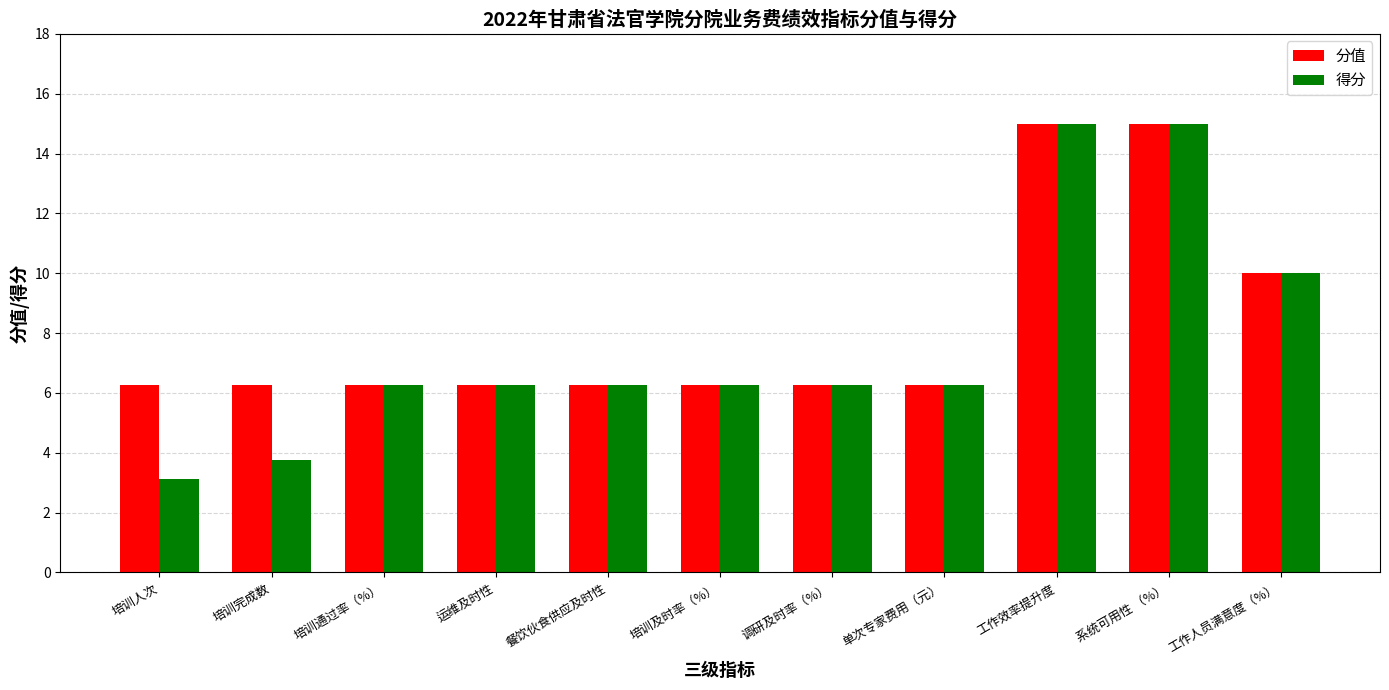

What is the highest value of the 分值 series?

15.0